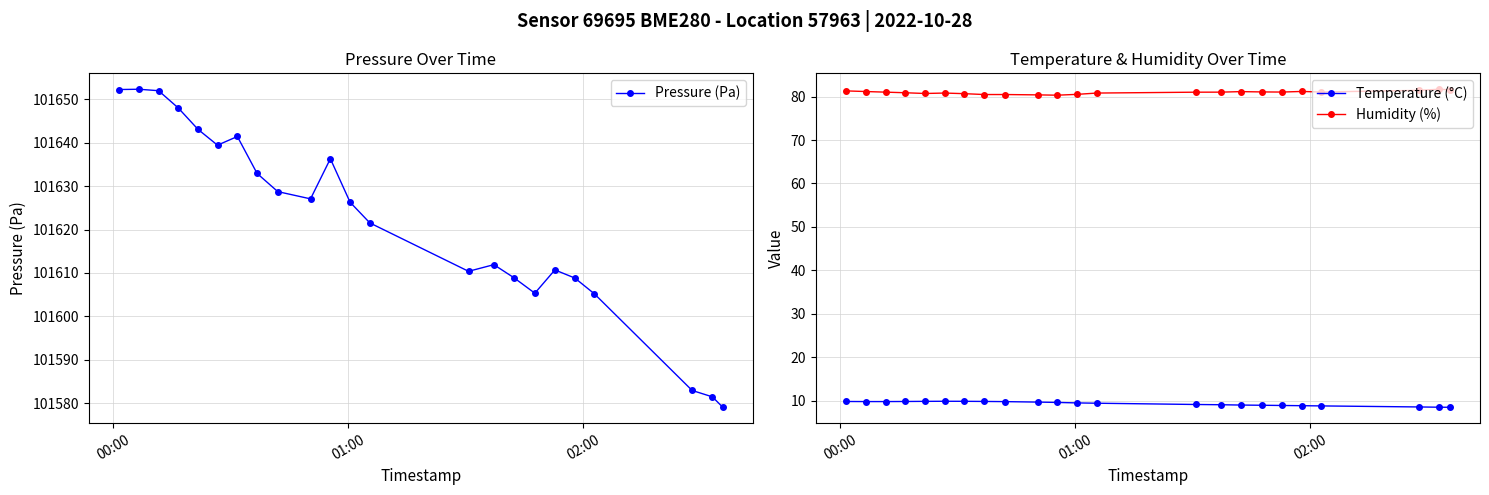

What is the value of the Humidity (%) point at the 7th from the left?

80.7